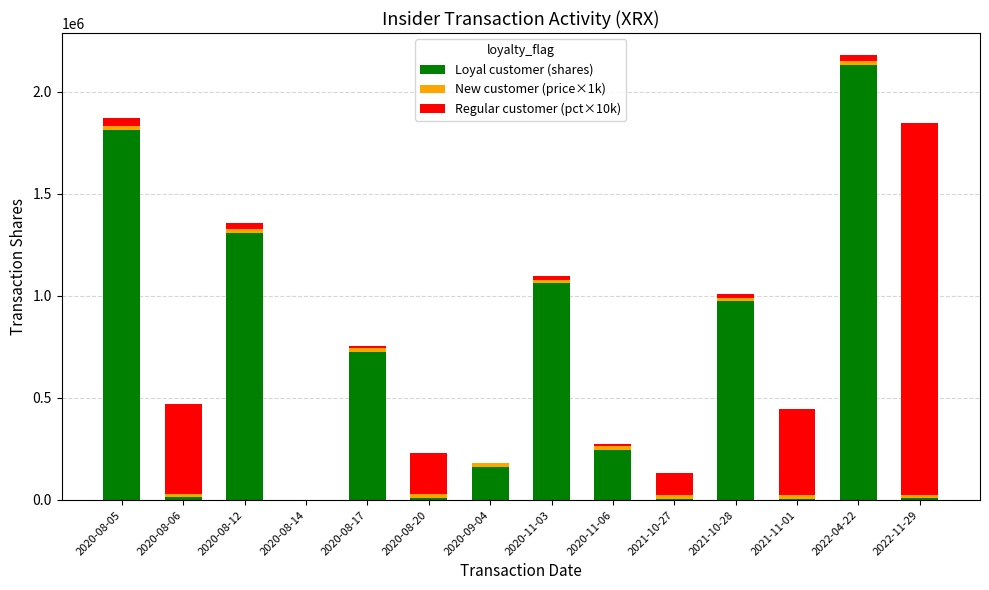

At which category is the sum across all series the highest?

2022-04-22